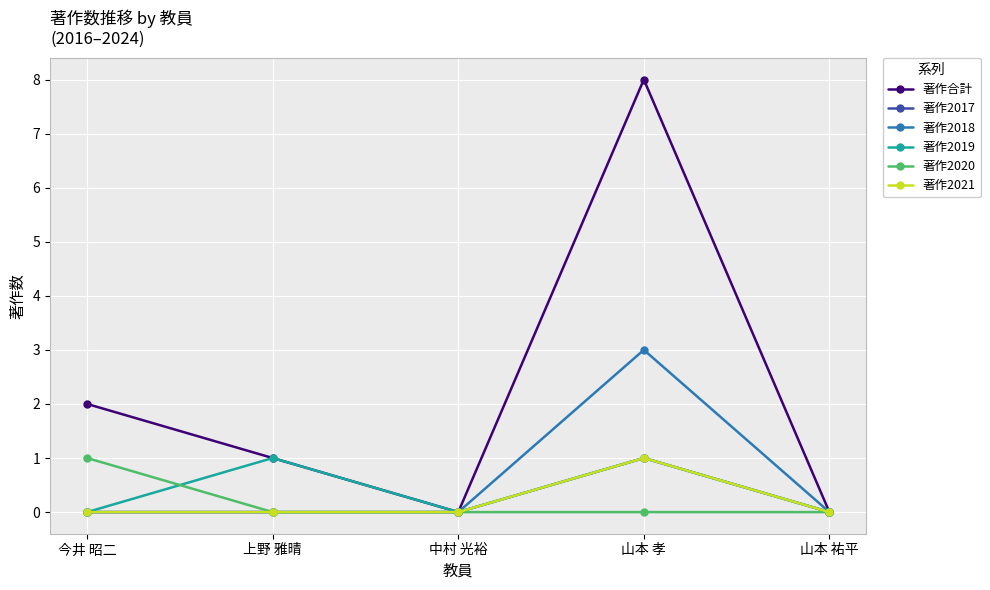

Is this an area chart (filled region under the line)?

No